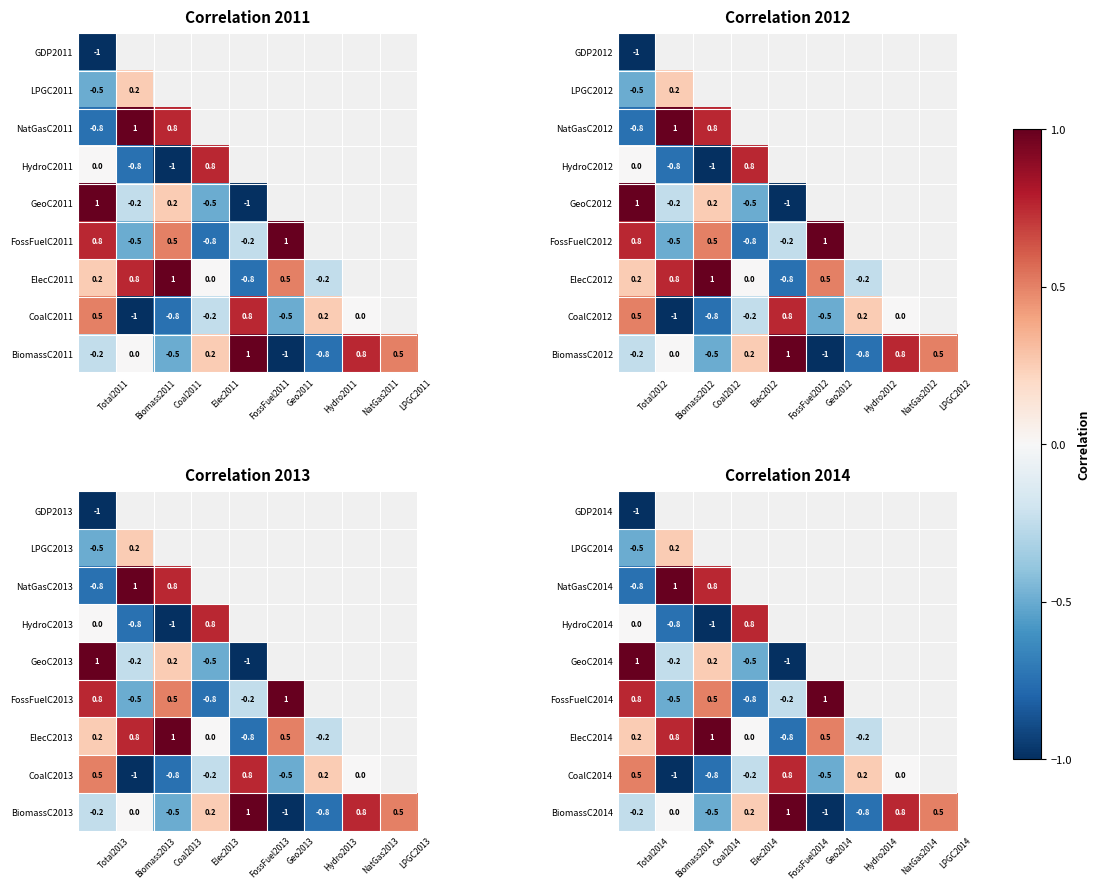

Is the value of CoalC2014 at Geo2014 greater than the value of LPGC2014 at Biomass2014?

No